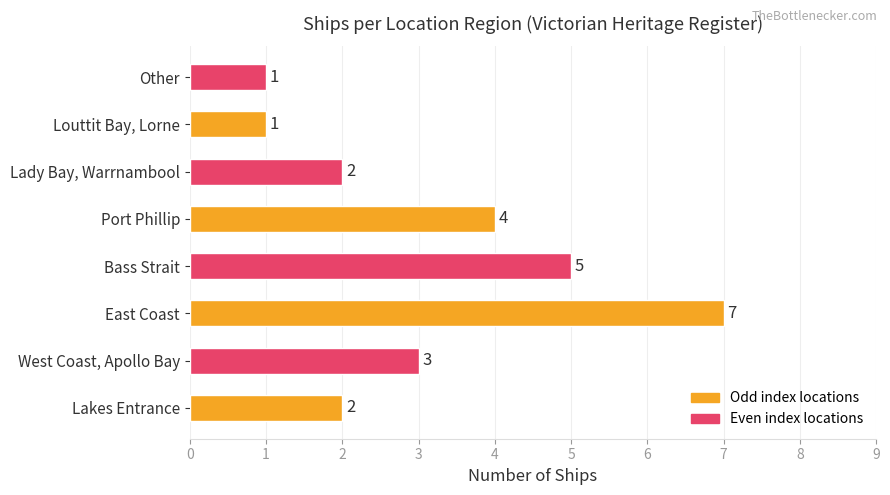

Reading top to bottom, list all the values displayed in this chart.

Other=1	Louttit Bay, Lorne=1	Lady Bay, Warrnambool=2	Port Phillip=4	Bass Strait=5	East Coast=7	West Coast, Apollo Bay=3	Lakes Entrance=2